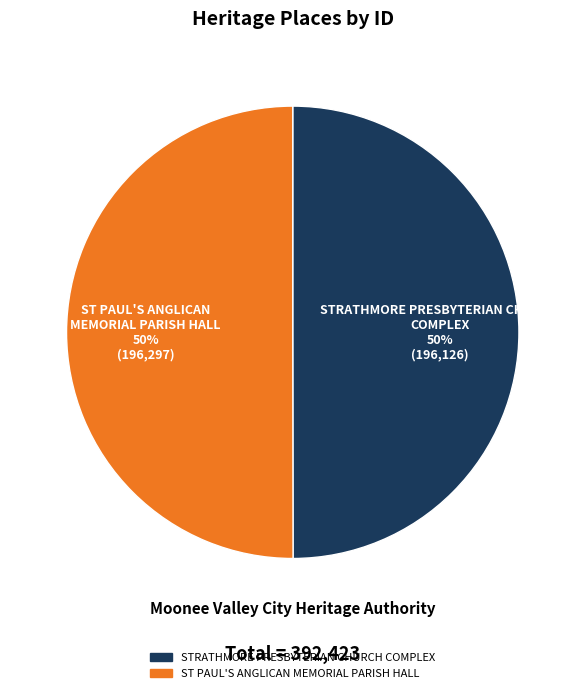

Do STRATHMORE PRESBYTERIAN CHURCH COMPLEX and ST PAUL'S ANGLICAN MEMORIAL PARISH HALL together represent more than half of the pie?

Yes